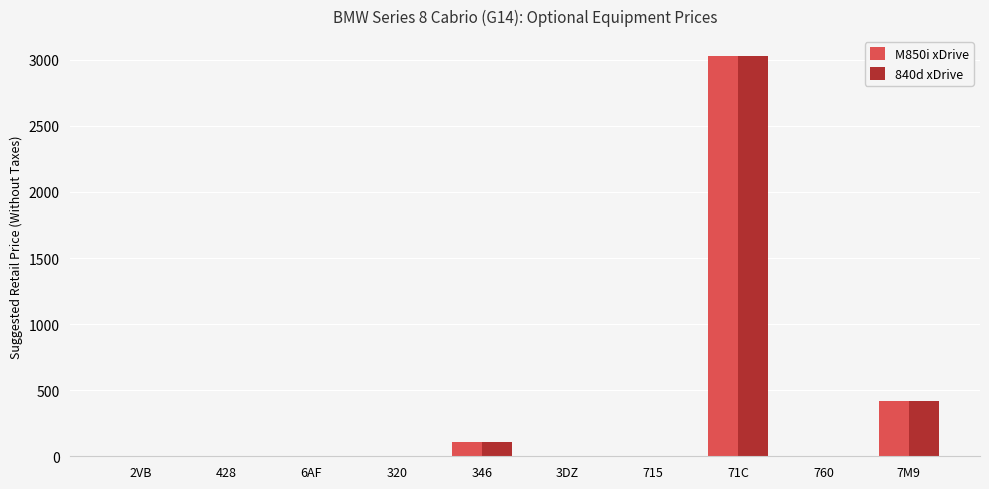

What is the highest value of the 840d xDrive series?

3027.9